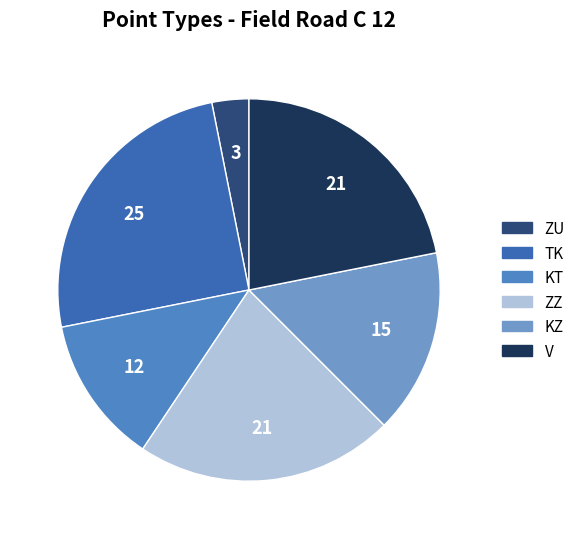

Is it true that KT is 1% of the pie?

False